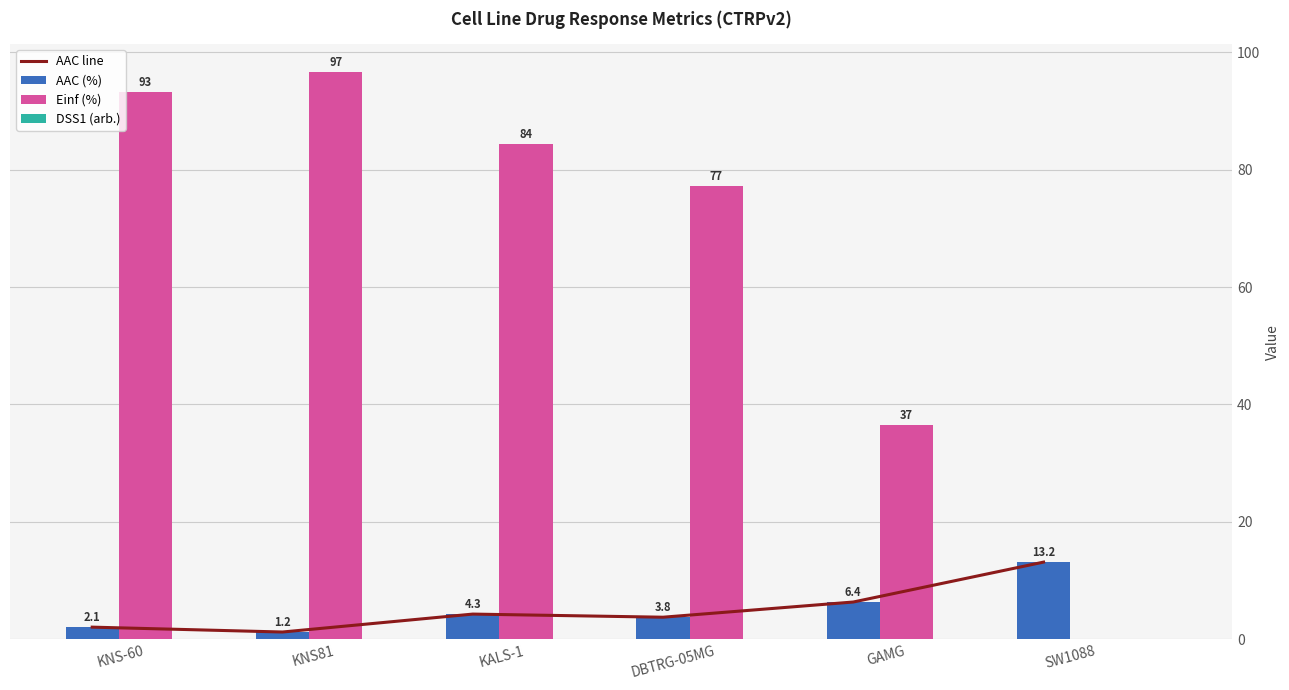

What is the sum of all Einf (%) values?

387.9